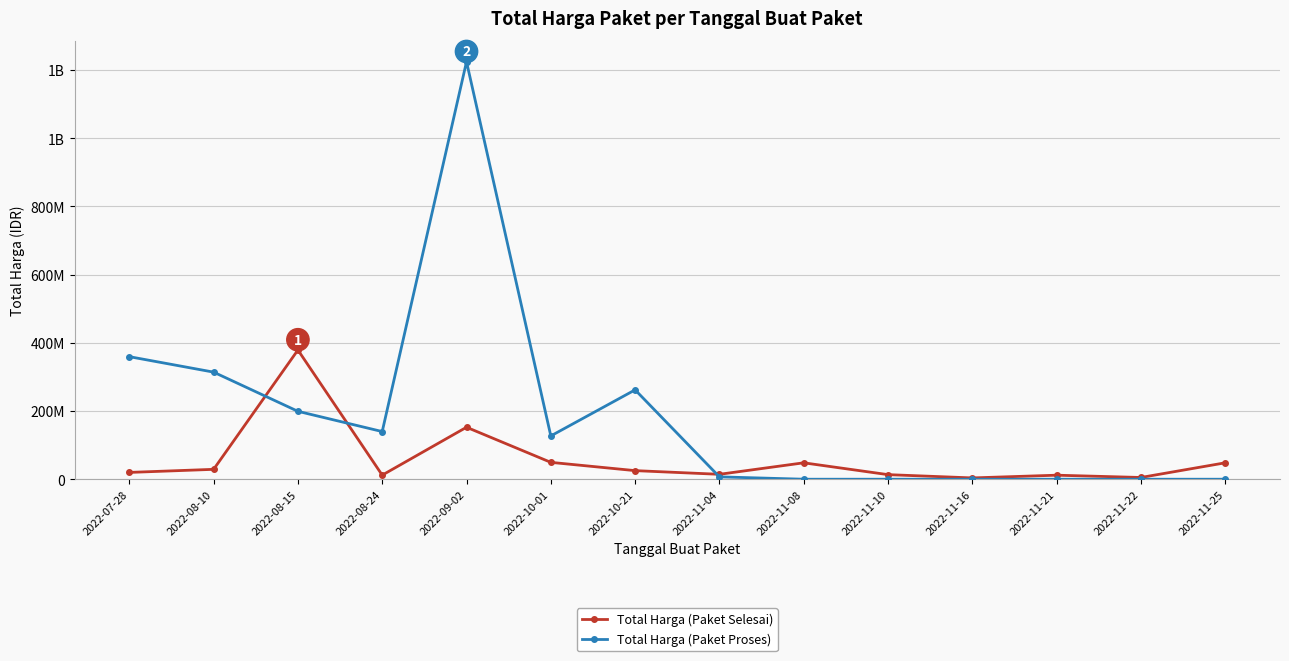

How many intersections are there between Total Harga (Paket Selesai) and Total Harga (Paket Proses)?

3